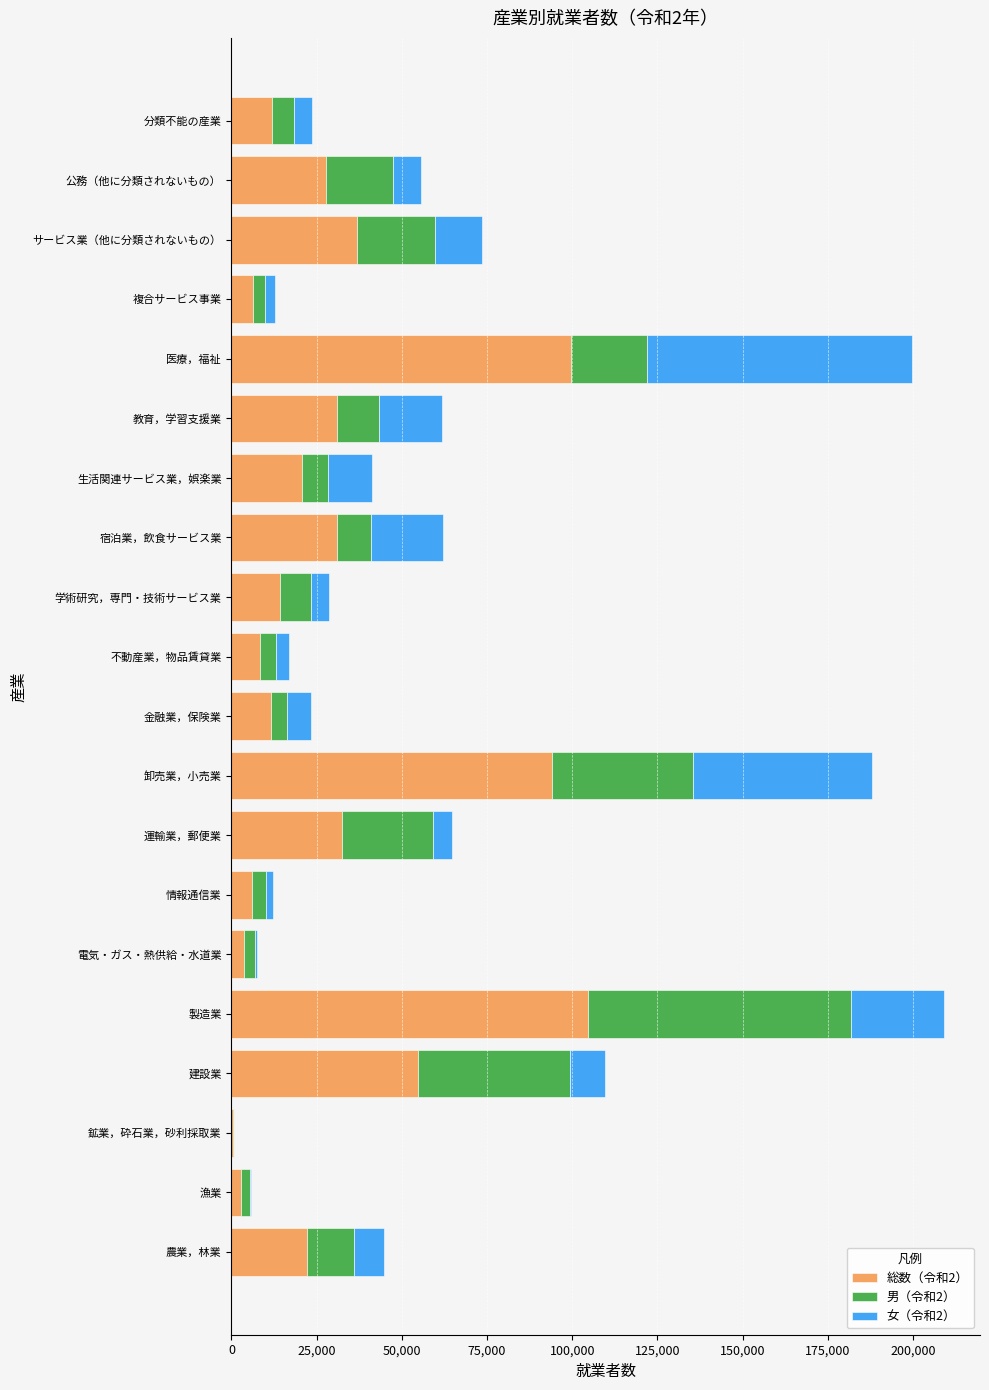

Which category has the highest value in the 総数（令和2） series?

製造業